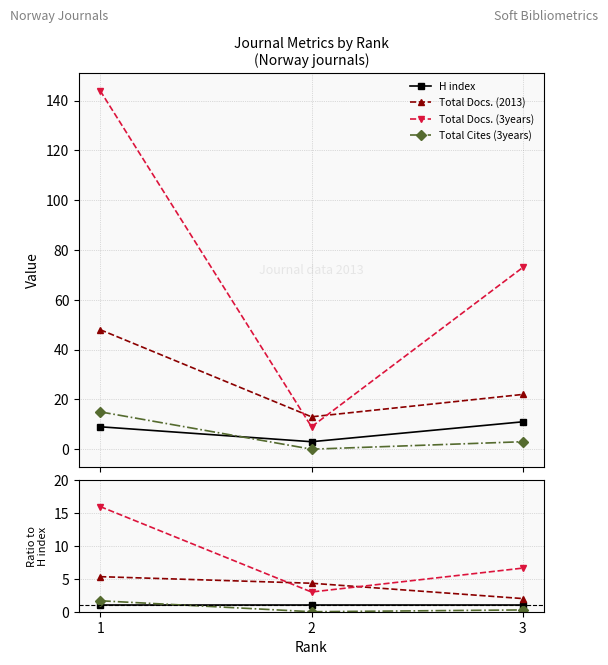

True or false: Total Docs. (3years) has a value of 8.8 at 3.

False